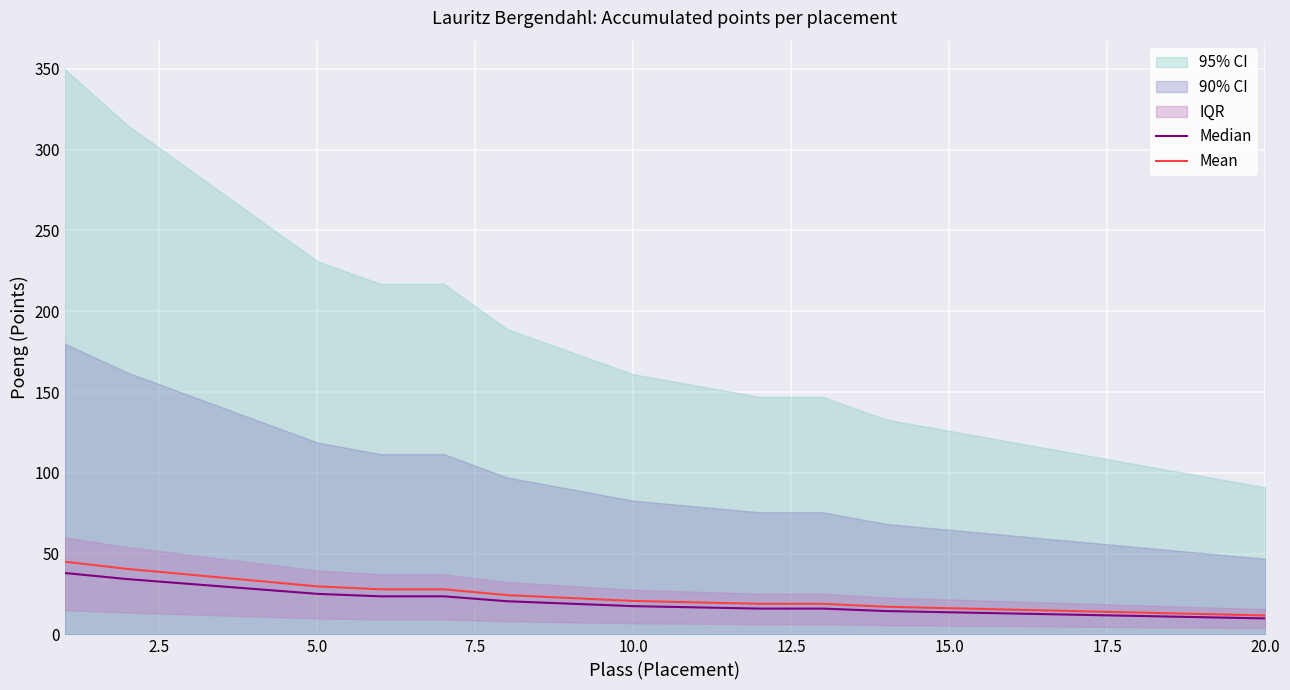

Which series has the largest range (max minus min)?

Mean